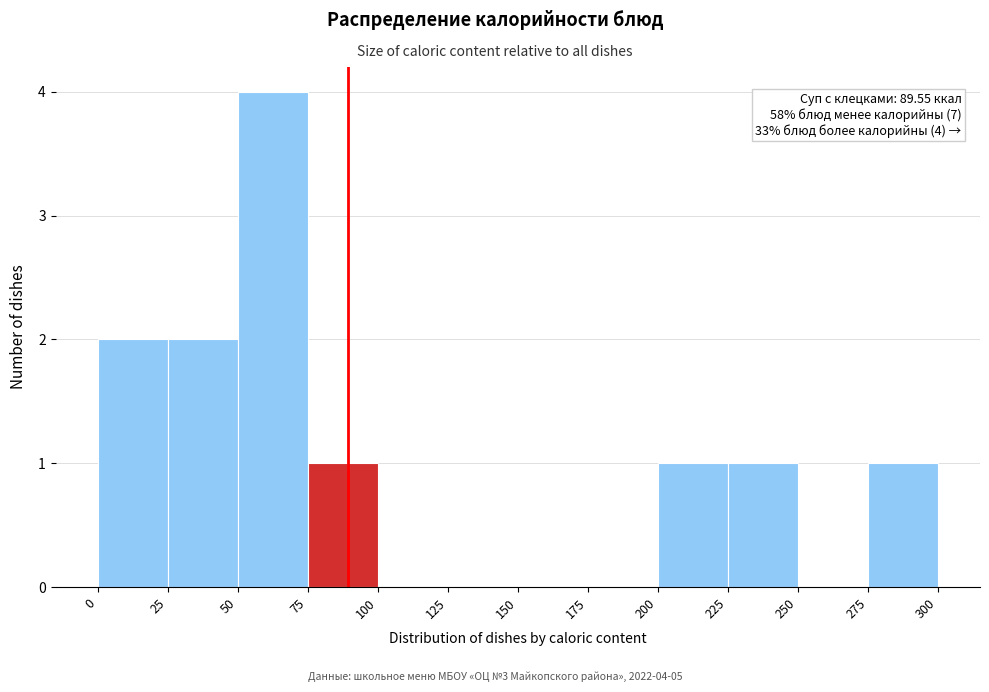

Over which range of the x-axis is the bar tallest?

50 to 75